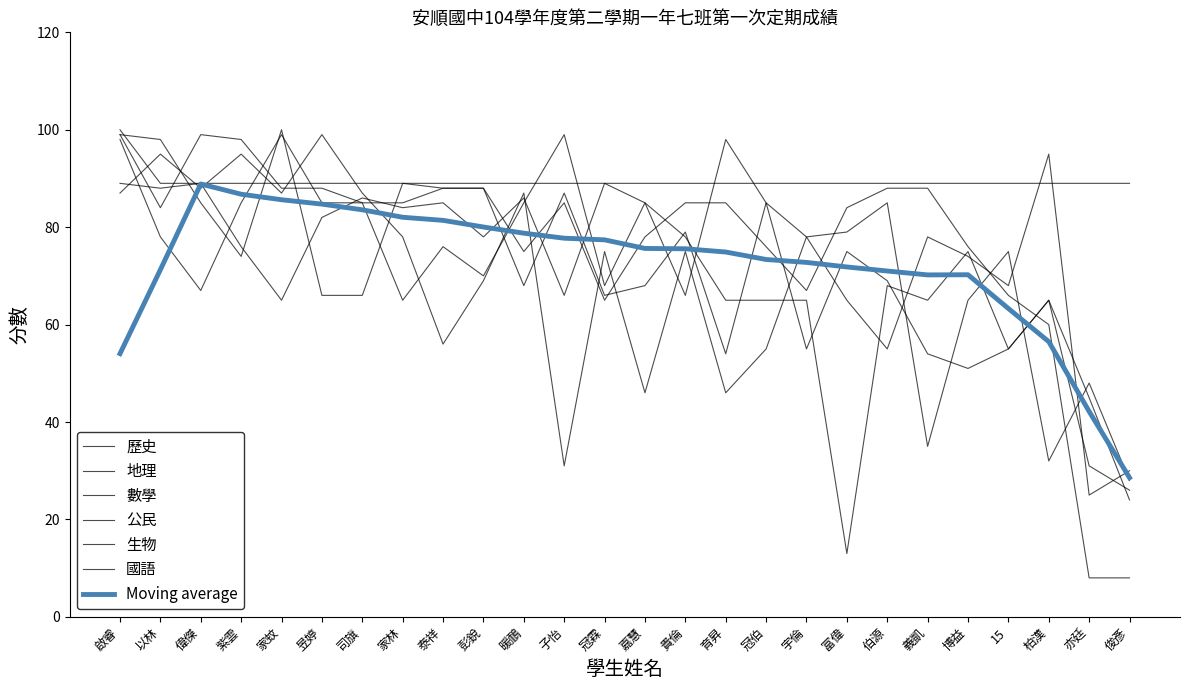

Rank the series at 15 from lowest to highest value.

地理, 生物, 數學, 公民, 歷史, 國語